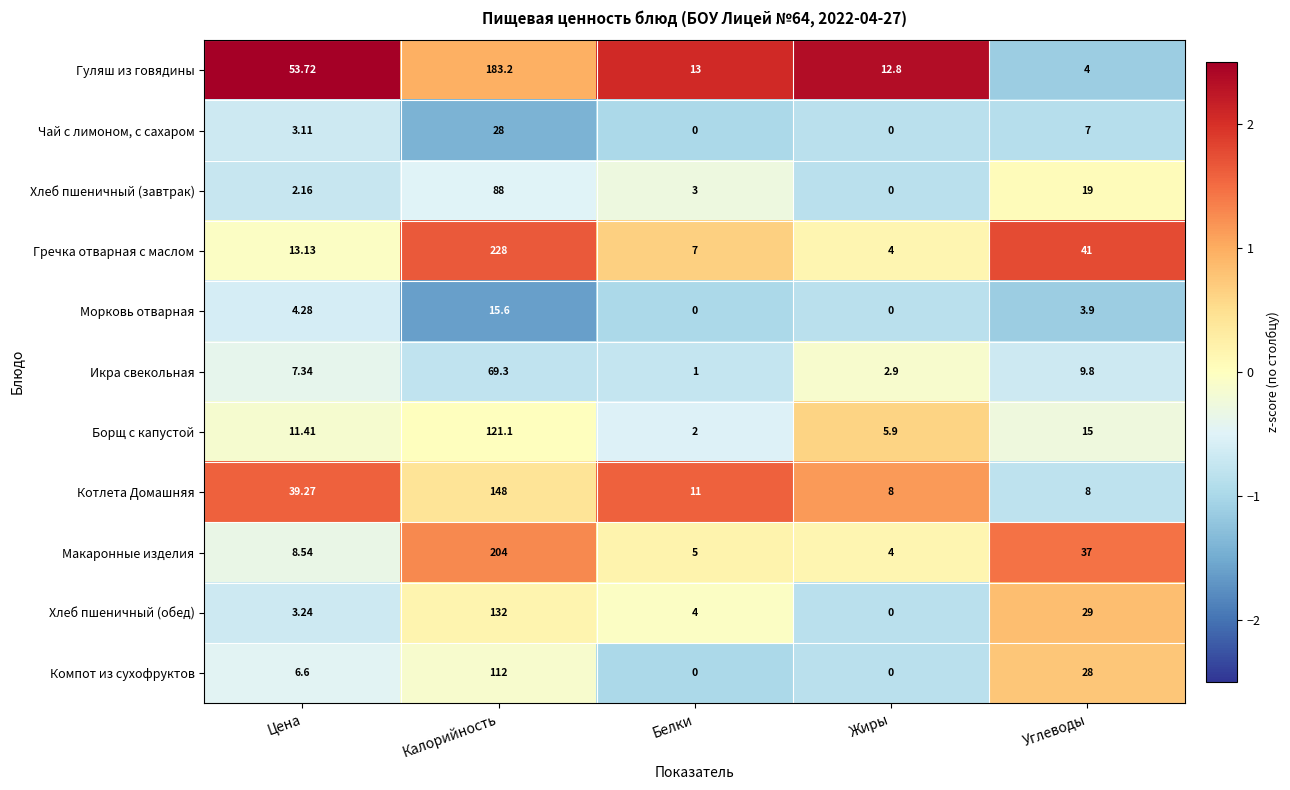

Rank the series by their maximum value, from lowest to highest.

Морковь отварная, Чай с лимоном, с сахаром, Икра свекольная, Хлеб пшеничный (завтрак), Компот из сухофруктов, Борщ с капустой, Хлеб пшеничный (обед), Котлета Домашняя, Гуляш из говядины, Макаронные изделия, Гречка отварная с маслом